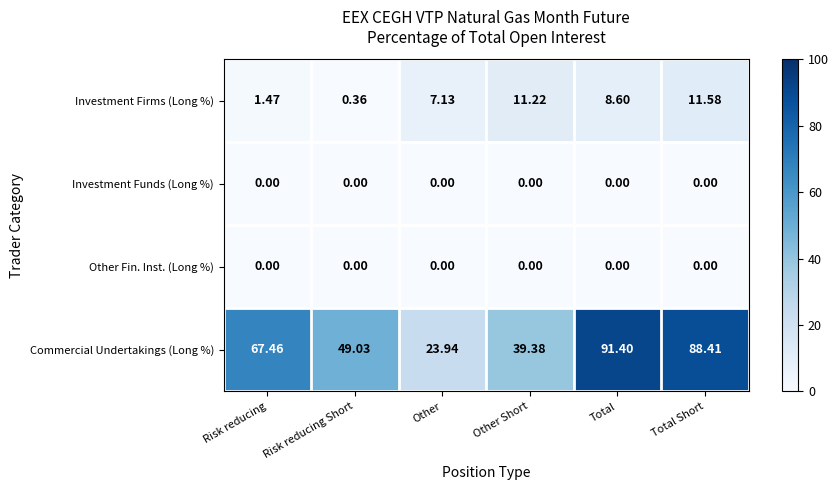

How many categories are shown in the chart?

6